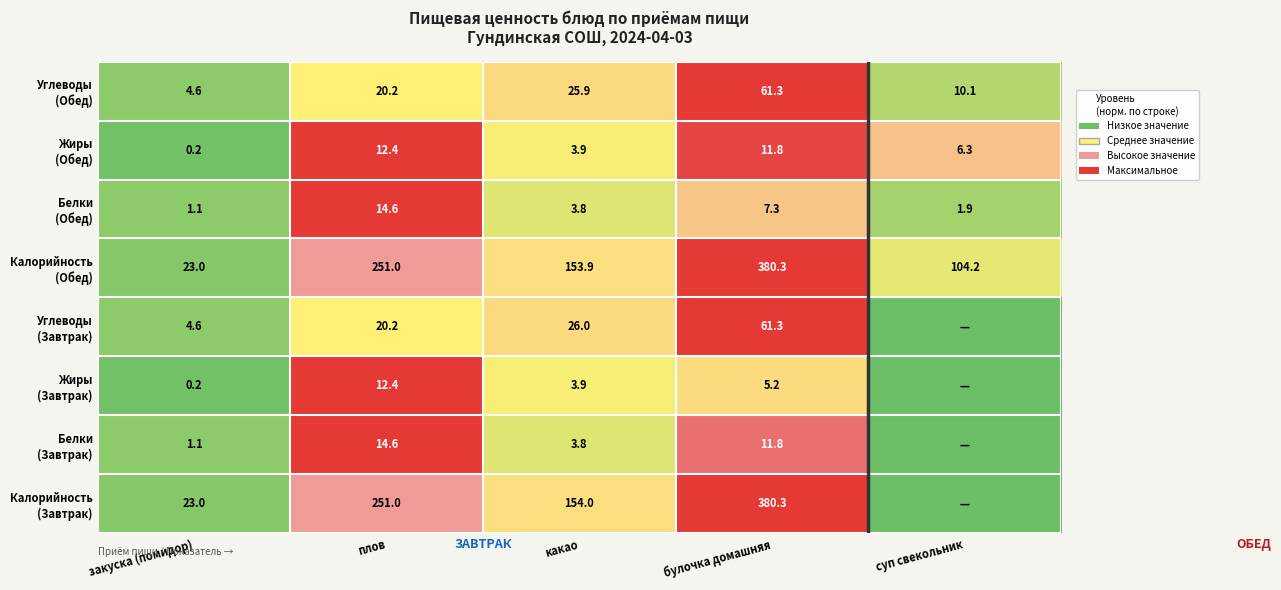

What is the difference between the highest and lowest values at закуска (помидор)?

22.8